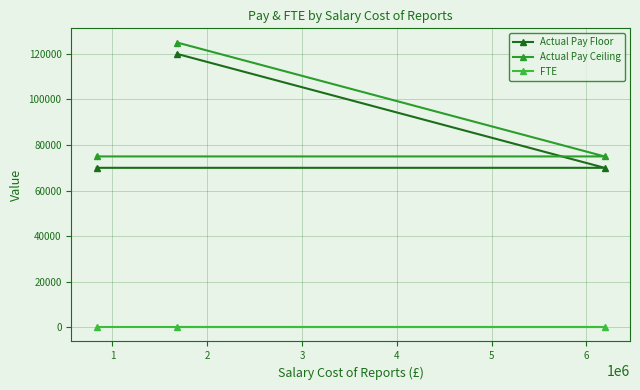

The value of Actual Pay Ceiling at 0 is 196123. True or false?

False